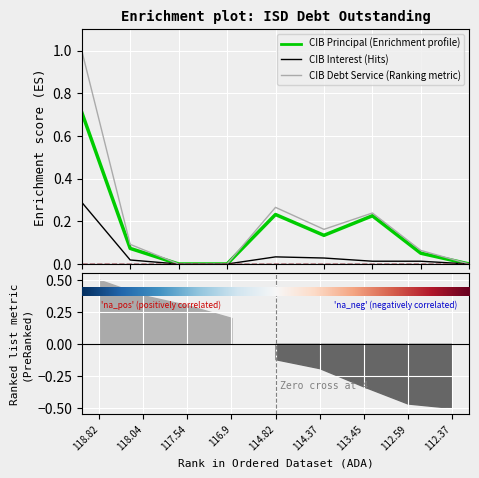

True or false: CIBPrincipalOutstanding and CIBDebtServiceOutstanding cross at least once.

False